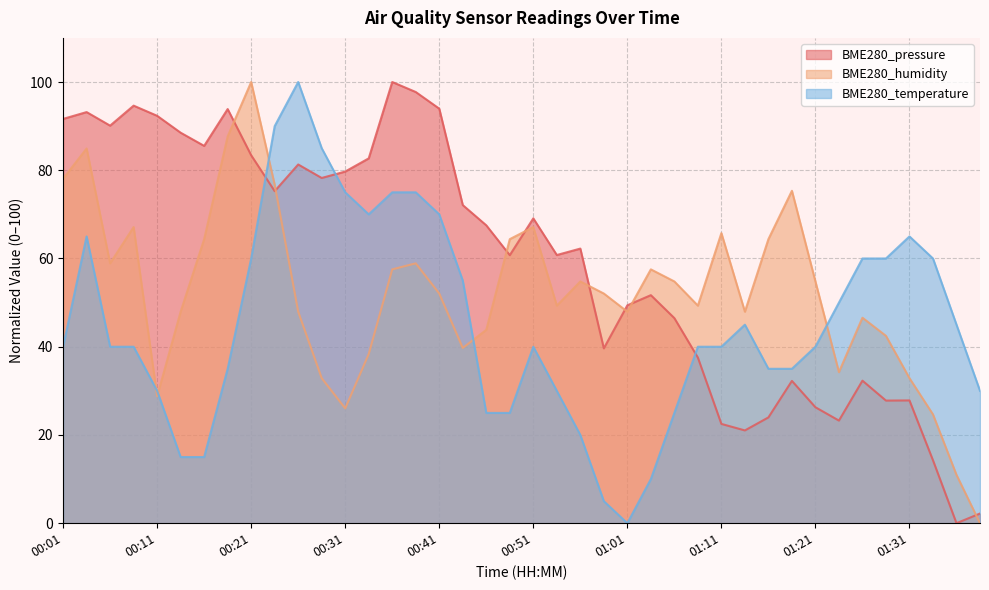

What is the difference between the BME280_humidity values at 00:41 and 01:08?

2.7